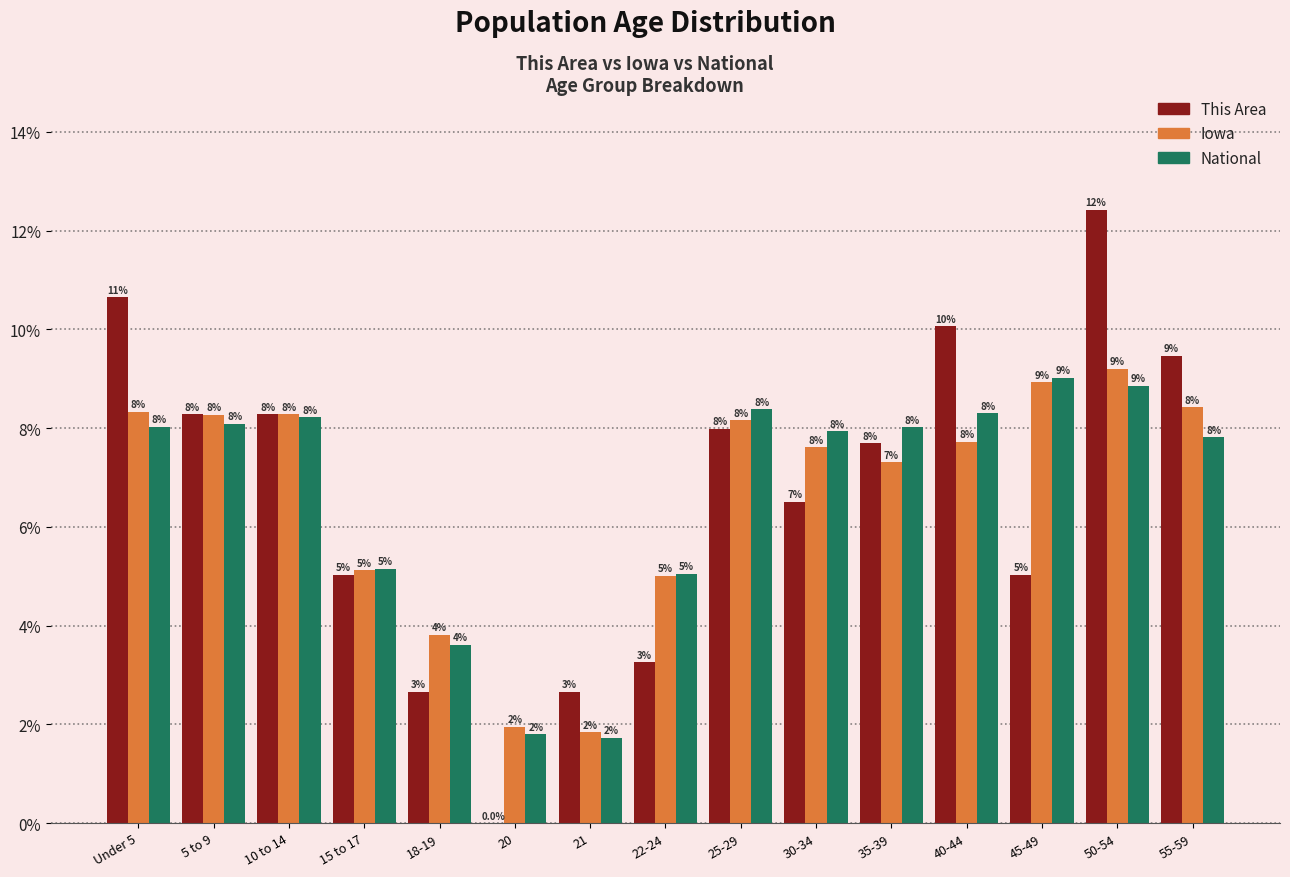

True or false: Iowa has a value of 6.8 at 15 to 17.

False